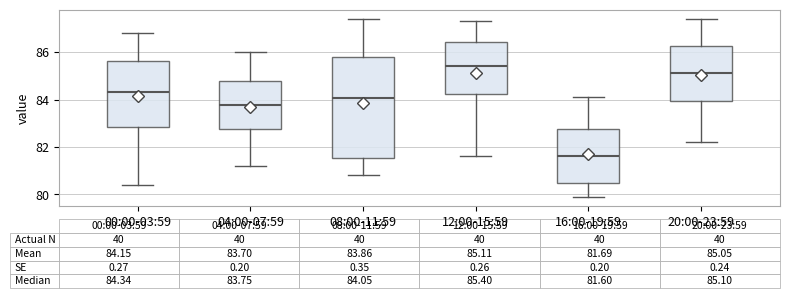

Which box is the tallest, from its lower edge to its upper edge?

08:00-11:59